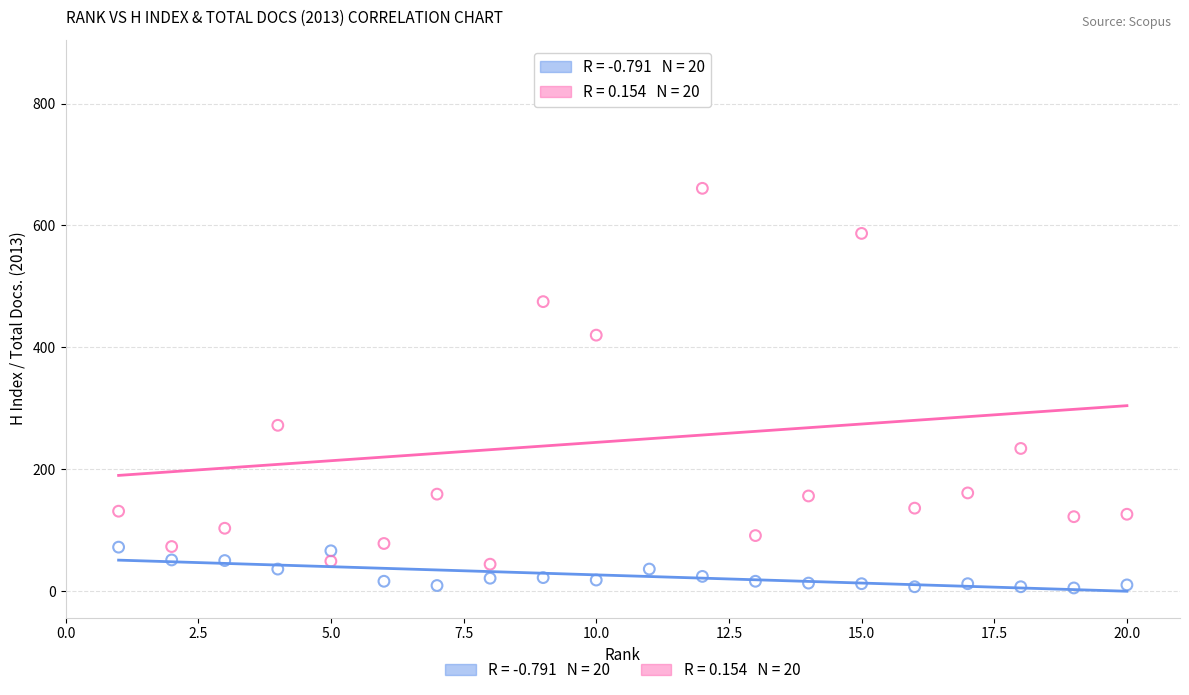

Across all data points, what is the range of Y values (max minus min)?

857